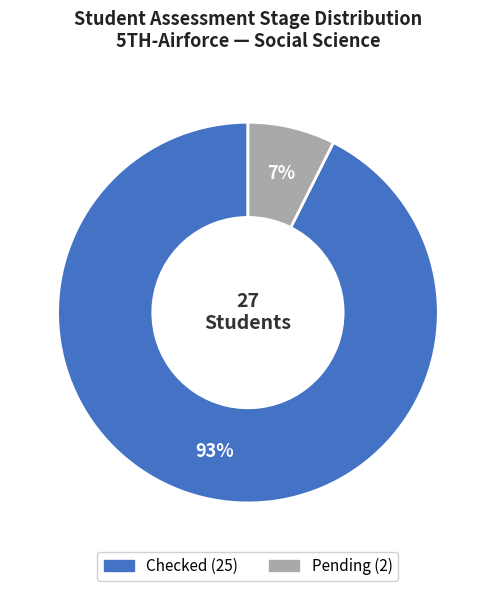

Is there a majority slice in this chart?

Yes